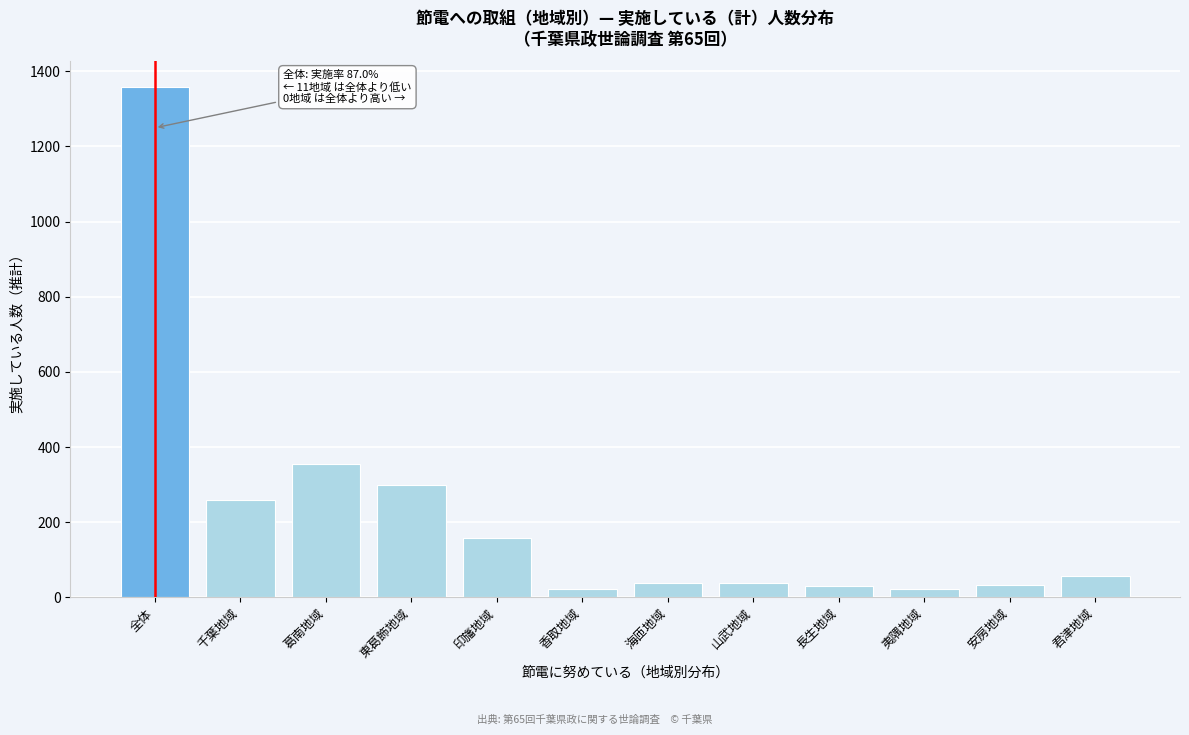

Where is the data nearest to the value 689?

葛南地域